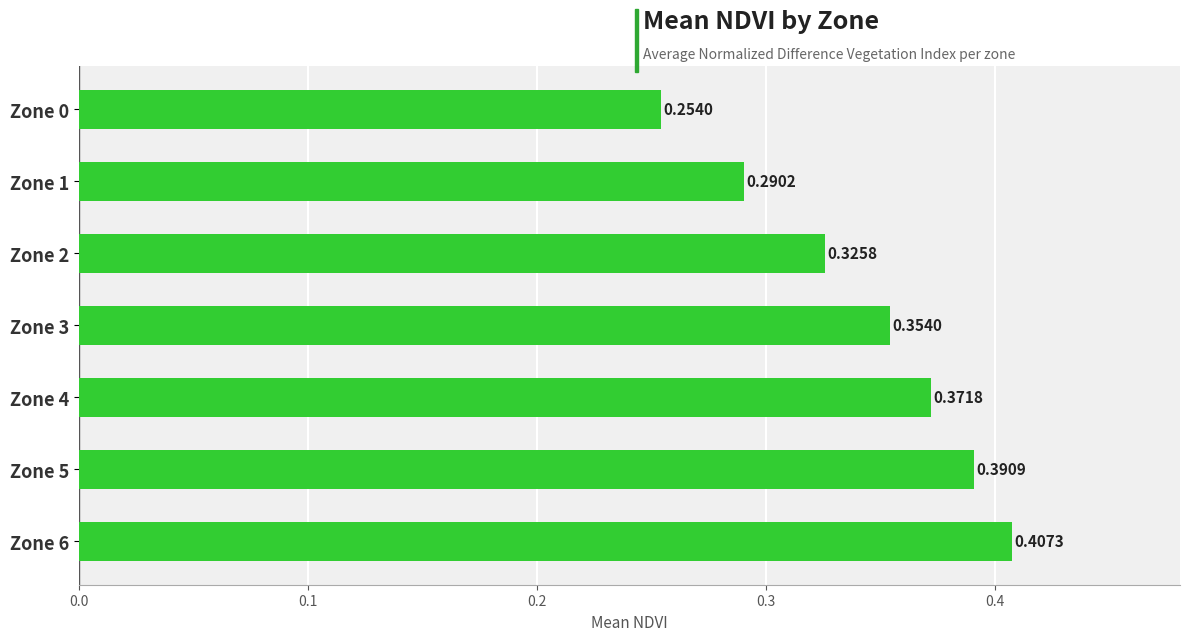

How many distinct data groups are displayed?

1